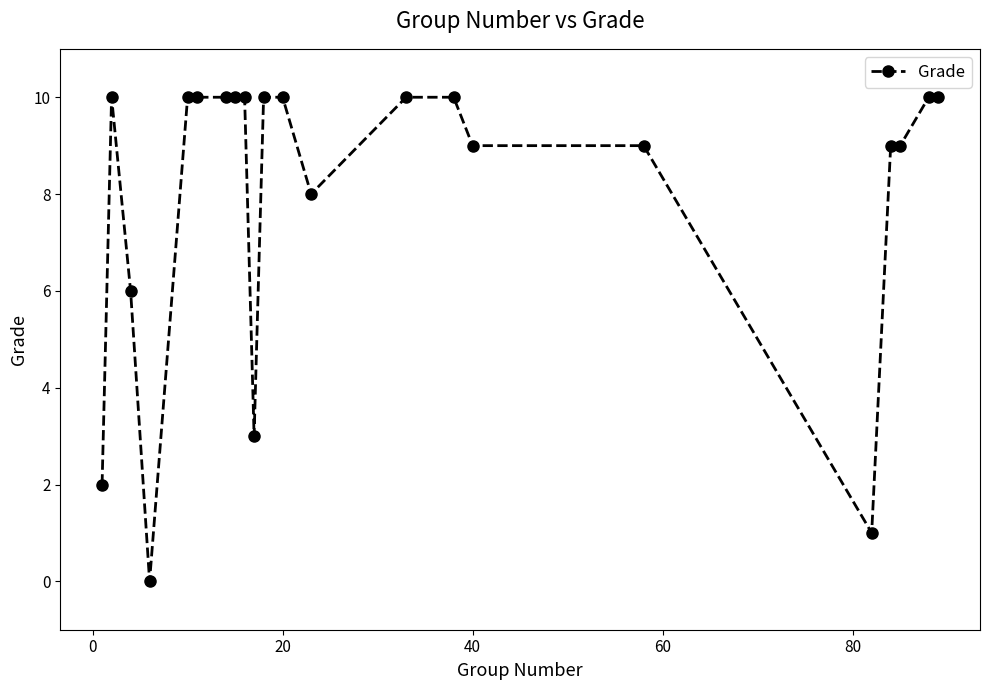

What is the sum of all values?

176